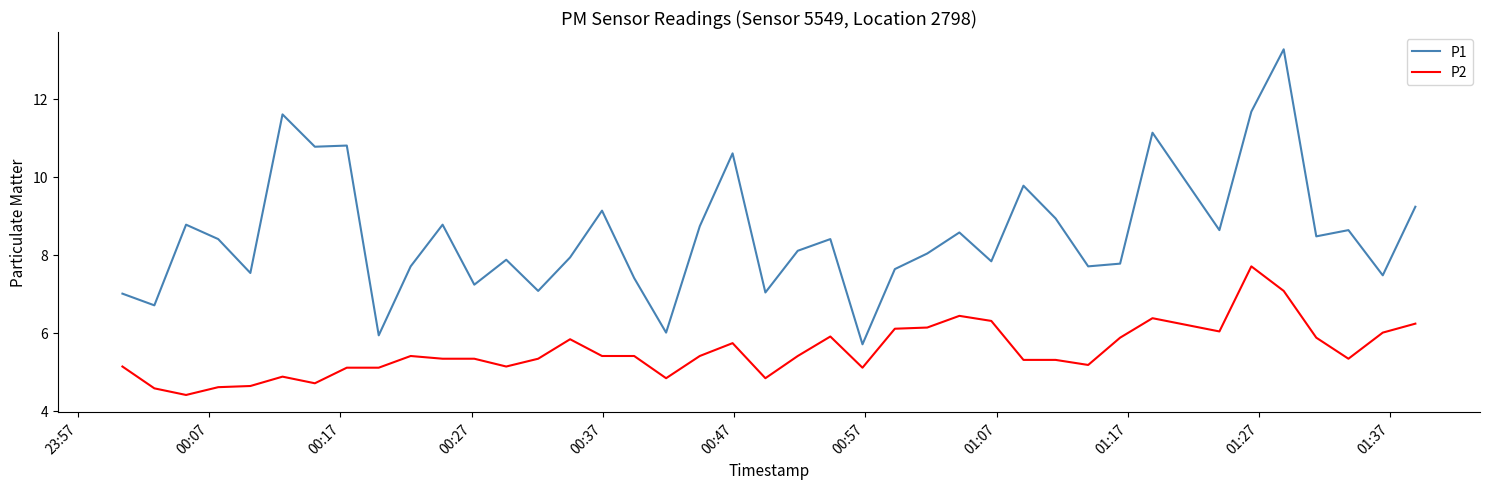

True or false: P2 has more than 1 points higher than both neighbors.

True